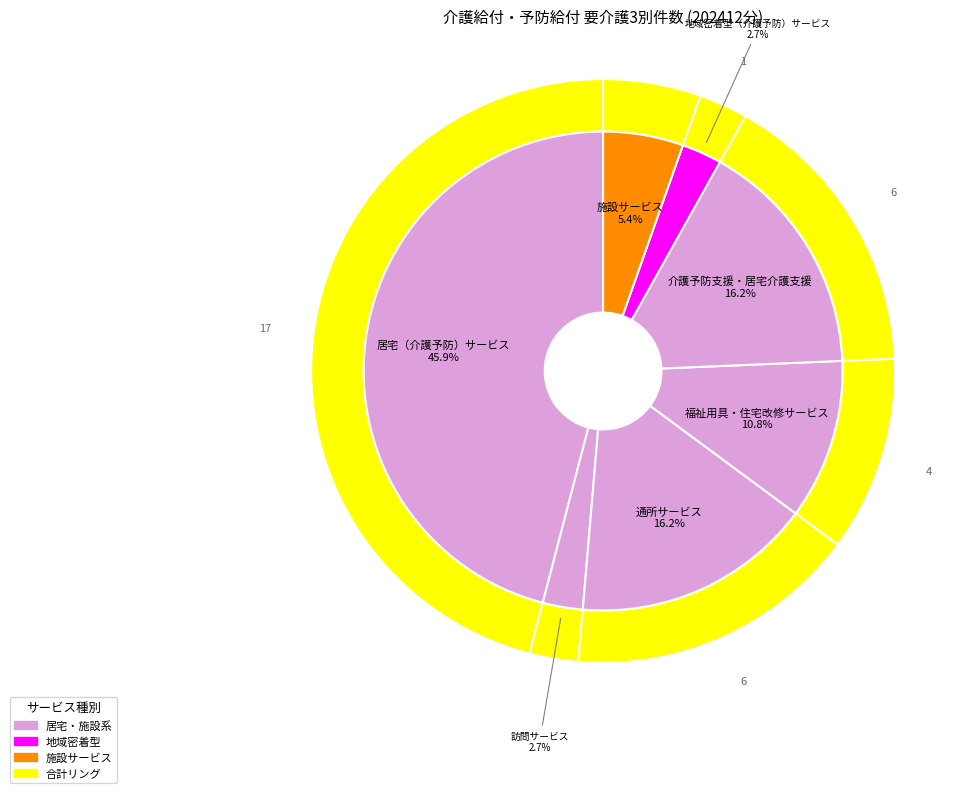

Combined, do 通所サービス and 地域密着型（介護予防）サービス account for over 50%?

No